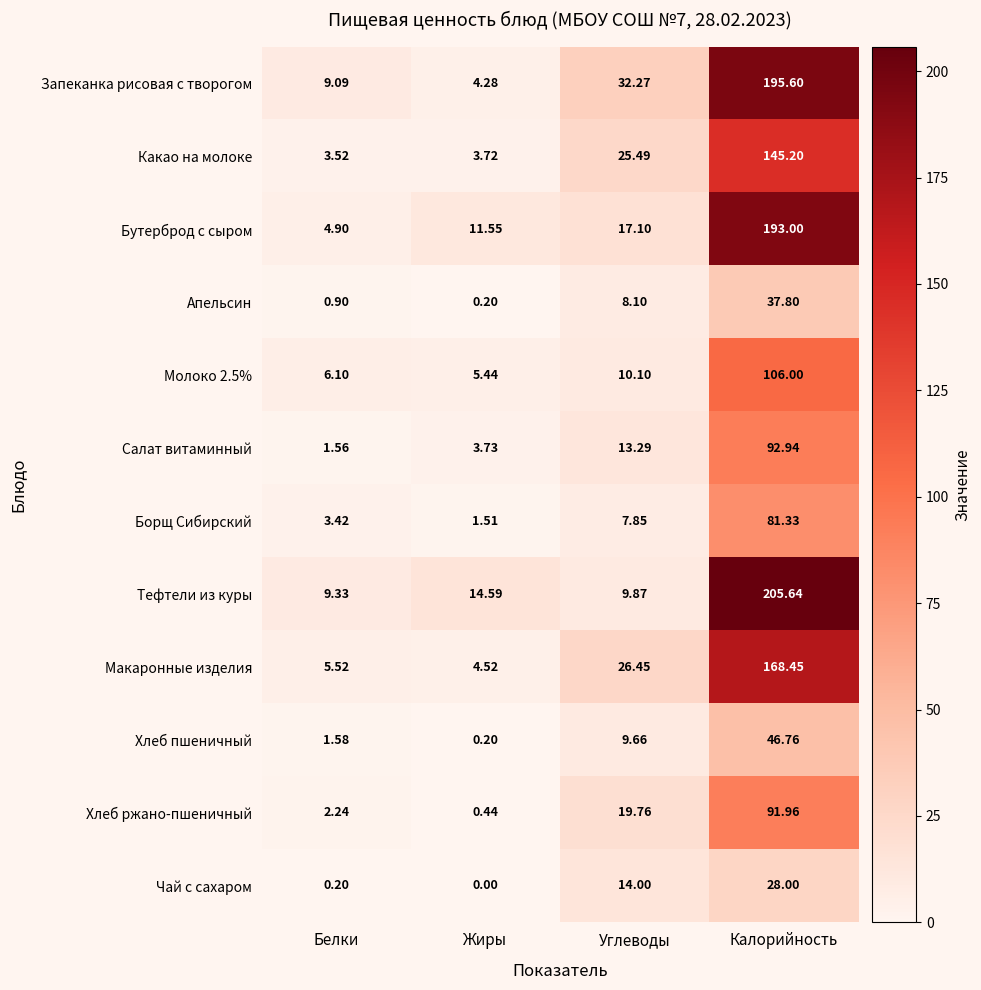

Rank the categories by Тефтели из куры value from lowest to highest.

Белки, Углеводы, Жиры, Калорийность